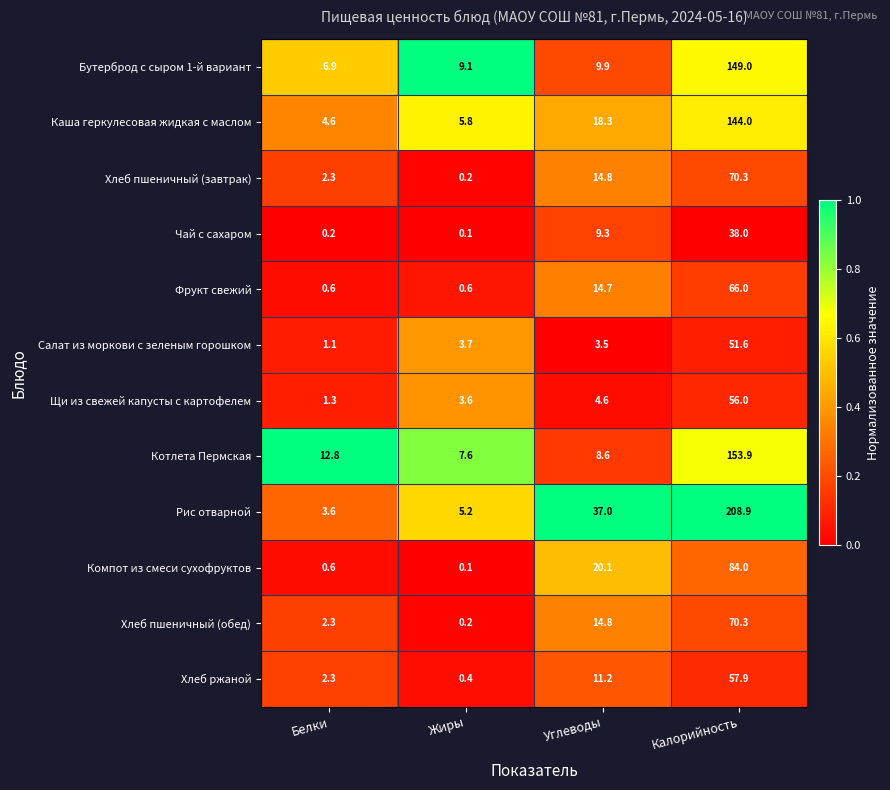

Which category has the highest value across all series?

Калорийность